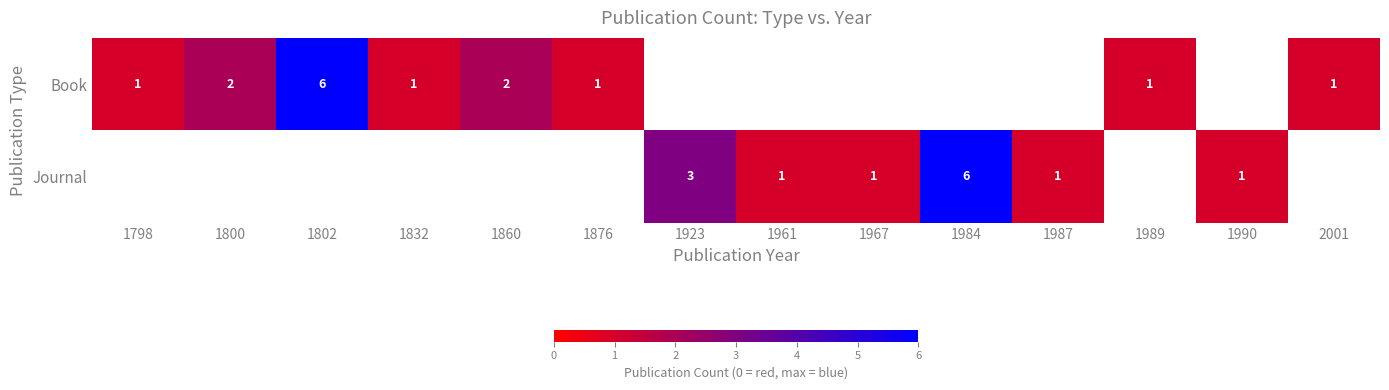

Count the number of categories in the chart.

14